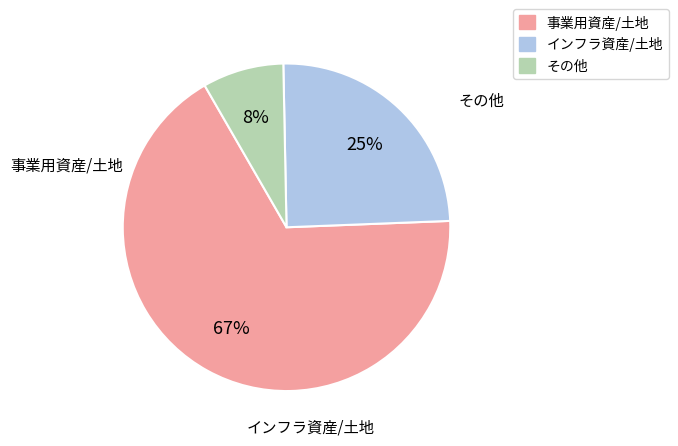

Which category has the biggest portion of the pie?

11:事業用資産/土地